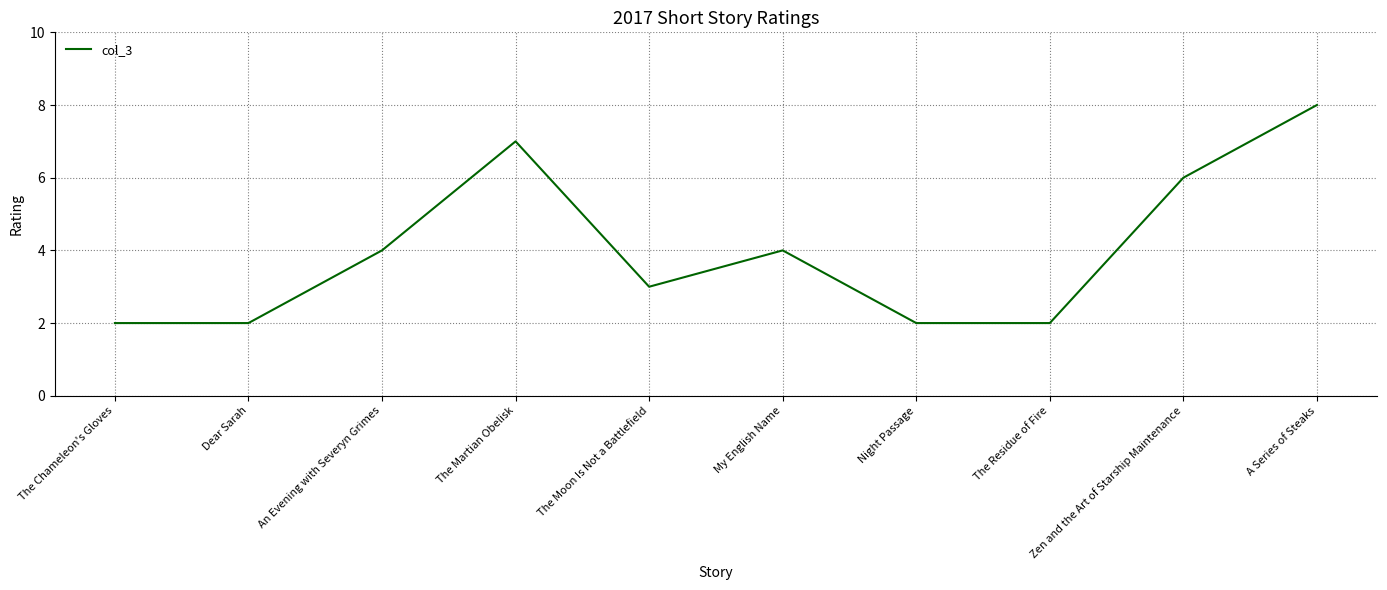

What is the approximate value at An Evening with Severyn Grimes?

4